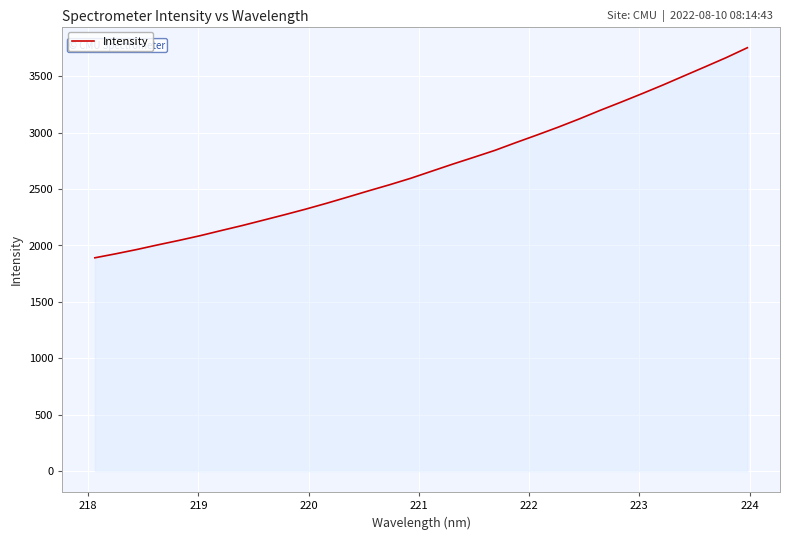

What is the smallest value displayed?

1890.5